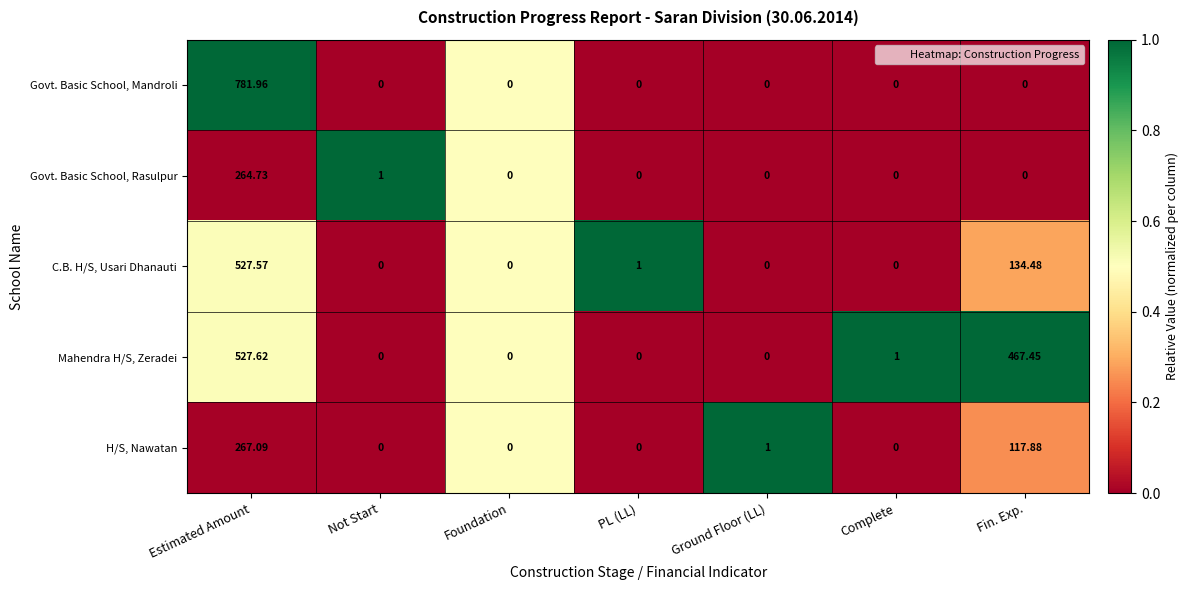

Which series changed the most between Estimated Amount and Ground Floor (LL)?

Govt. Basic School, Mandroli